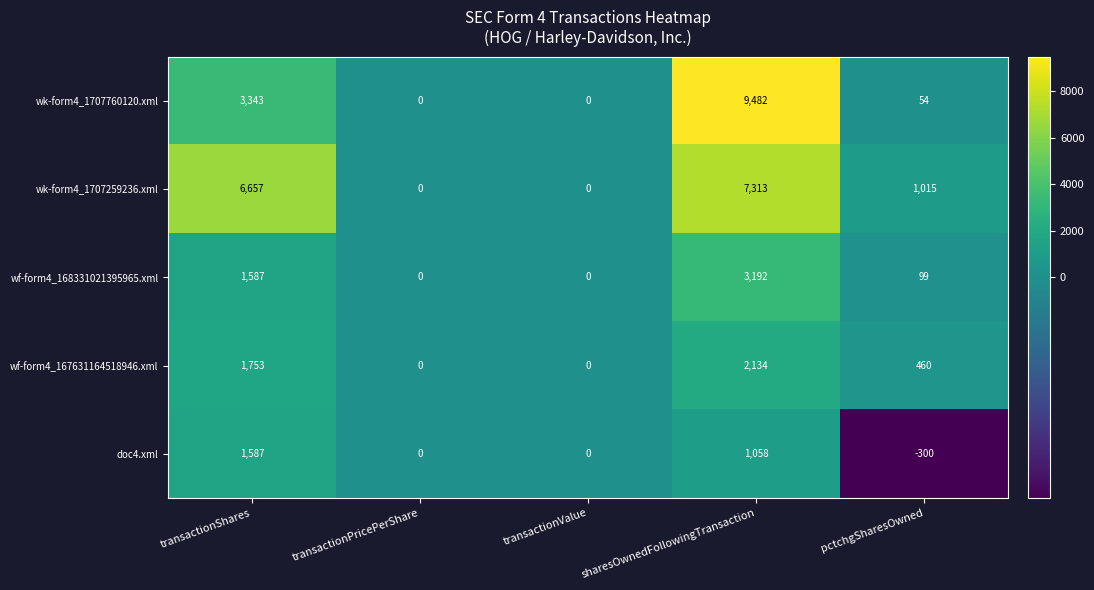

How many values in the wf-form4_167631164518946.xml series are below 460?

2